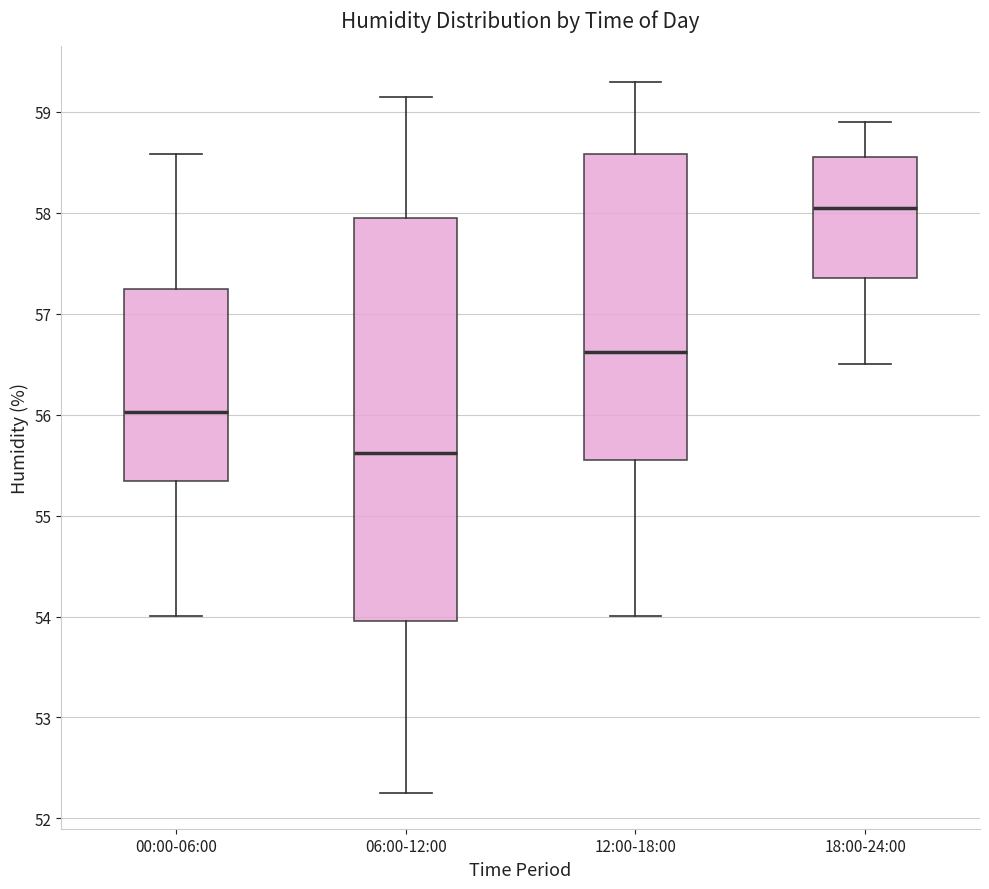

Reading left to right, transcribe this box plot: for each box, give where its median line is, the range the box spans, and where its two whiskers end, as read against the y-axis. The values are not printed on the chart, so give them approximately, as read against the axis.

00:00-06:00: median 56.0, box 55.3 to 57.3, whiskers 54.0 to 58.6
06:00-12:00: median 55.6, box 54.0 to 58.0, whiskers 52.3 to 59.2
12:00-18:00: median 56.6, box 55.5 to 58.6, whiskers 54.0 to 59.3
18:00-24:00: median 58.1, box 57.4 to 58.6, whiskers 56.5 to 58.9